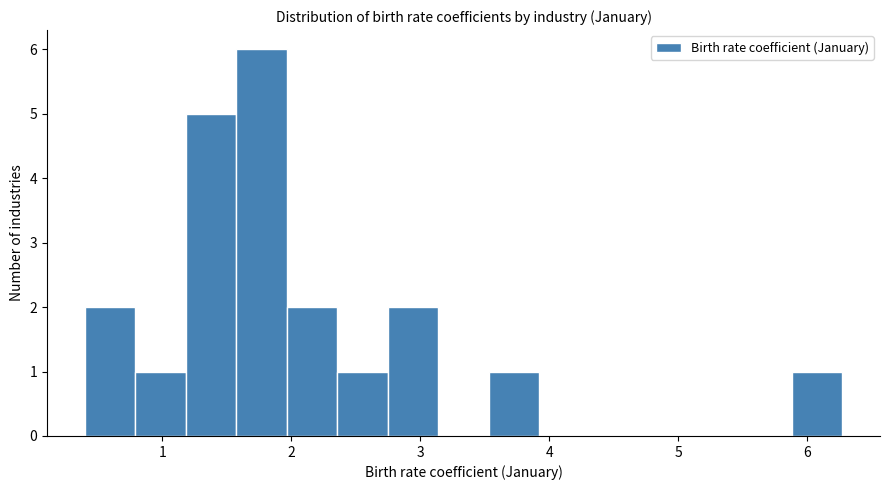

Read against the x-axis, roughly where is the centre of the tallest bar?

1.8